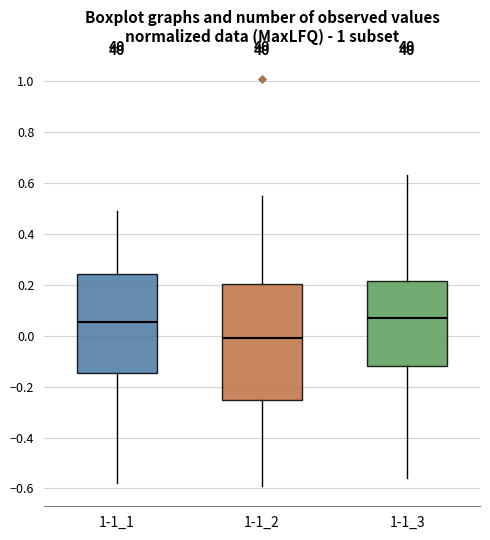

Where is the lower edge of the box for 1-1_1 on the y-axis? The values are not printed on the chart, so give them approximately, as read against the axis.

-0.14